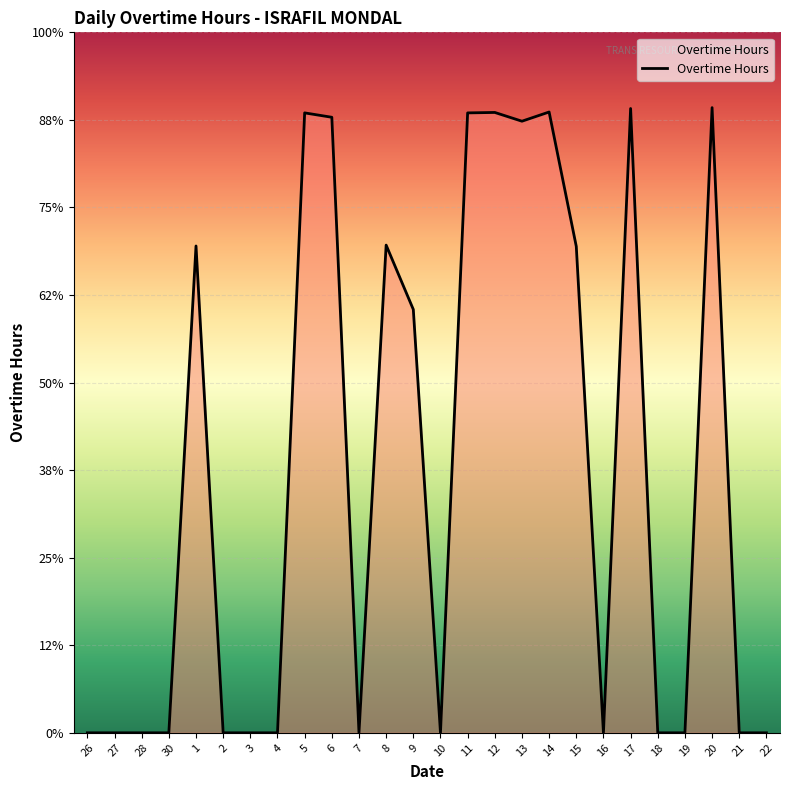

Which label corresponds to the largest value in the chart?

20